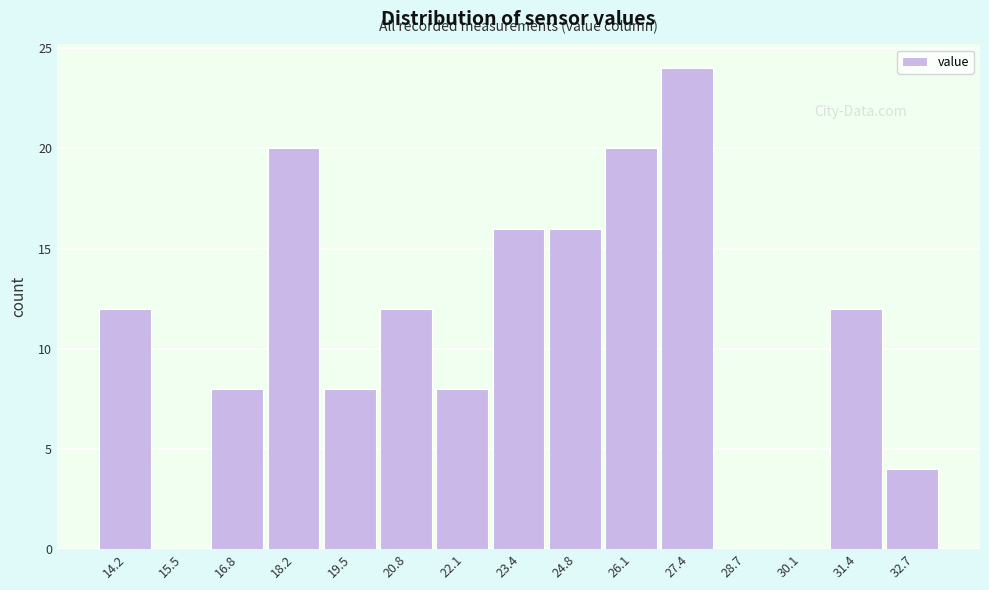

How tall is the bar that spans 26.8 to 28.0 on the x-axis? Neither the bar edges nor the heights are printed on the chart, so give them approximately, as read against the axes.

24